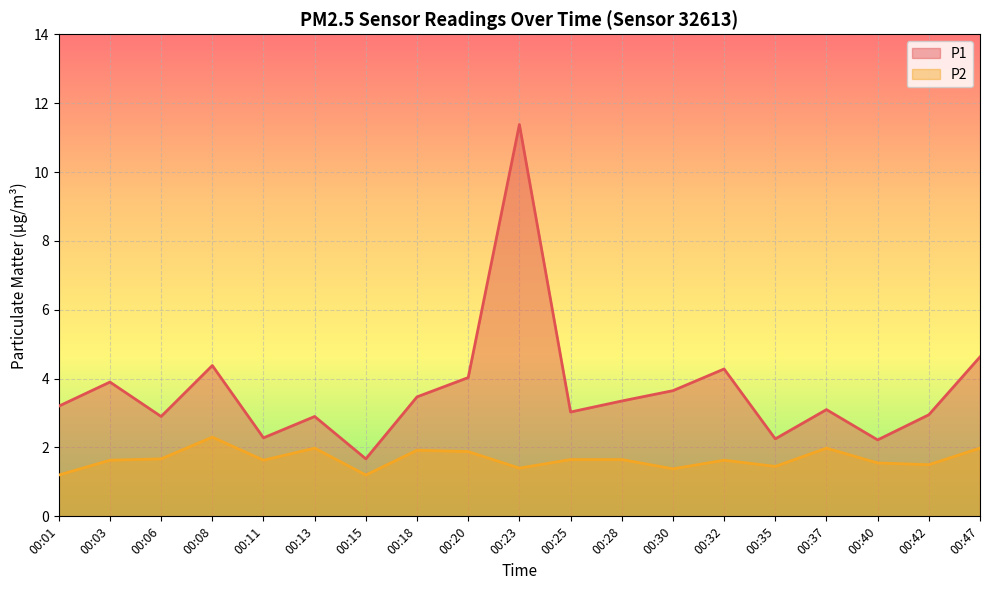

Reading left to right, extract all data points from this chart.

P1: 00:01=3.2	00:03=3.9	00:06=2.9	00:08=4.4	00:11=2.3	00:13=2.9	00:15=1.7	00:18=3.5	00:20=4.0	00:23=11.4	00:25=3.0	00:28=3.4	00:30=3.6	00:32=4.3	00:35=2.2	00:37=3.1	00:40=2.2	00:42=3.0	00:47=4.6
P2: 00:01=1.2	00:03=1.6	00:06=1.7	00:08=2.3	00:11=1.6	00:13=2.0	00:15=1.2	00:18=1.9	00:20=1.9	00:23=1.4	00:25=1.6	00:28=1.6	00:30=1.4	00:32=1.6	00:35=1.4	00:37=2.0	00:40=1.6	00:42=1.5	00:47=2.0